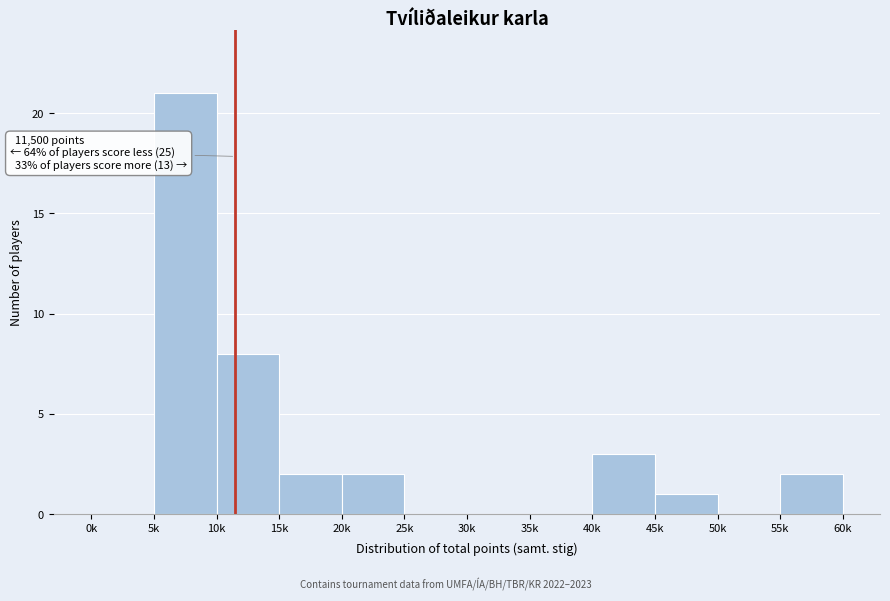

Reading right to left, what are all the values shown in this chart?

55k=2	50k=0	45k=1	40k=3	35k=0	30k=0	25k=0	20k=2	15k=2	10k=8	5k=21	0k=0